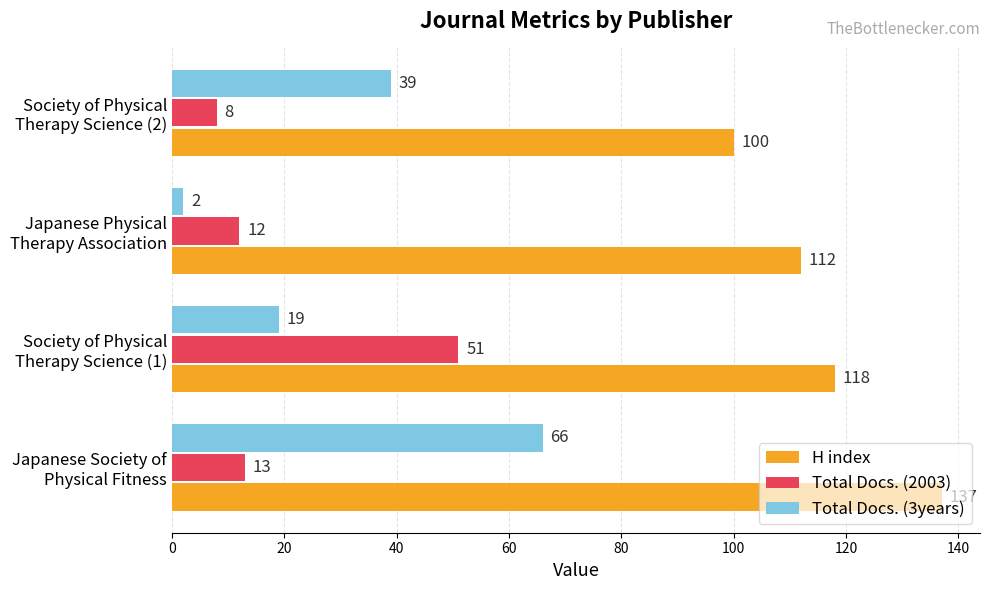

What is the average value of the Total Docs. (2003) series?

21